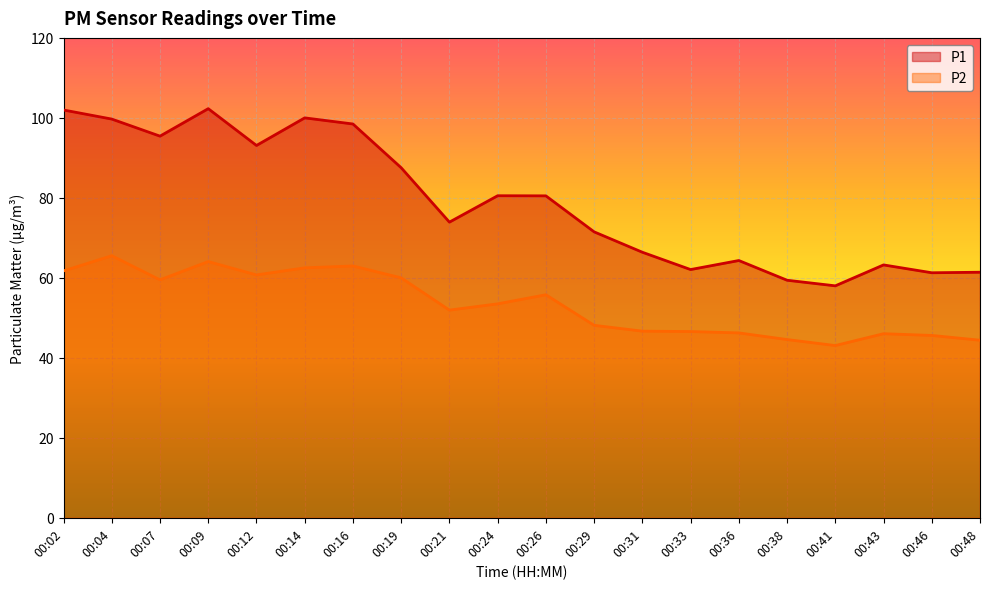

Reading left to right, transcribe all the data shown in this chart.

P1: 102.0	99.7	95.4	102.3	93.1	100.0	98.5	87.5	73.9	80.5	80.5	71.5	66.4	62.1	64.3	59.4	58.0	63.2	61.3	61.4
P2: 61.7	65.5	59.5	64.1	60.7	62.5	63.0	60.0	51.9	53.5	55.8	48.1	46.7	46.6	46.2	44.6	43.1	46.0	45.6	44.4